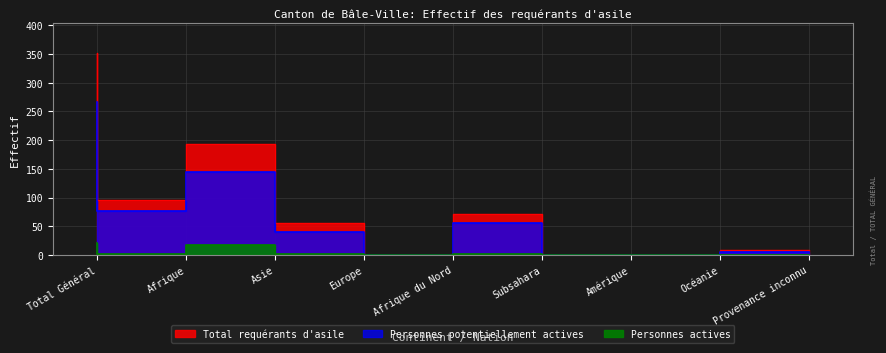

What is the difference between the maximum and minimum values in the Personnes potentiellement actives series?

266